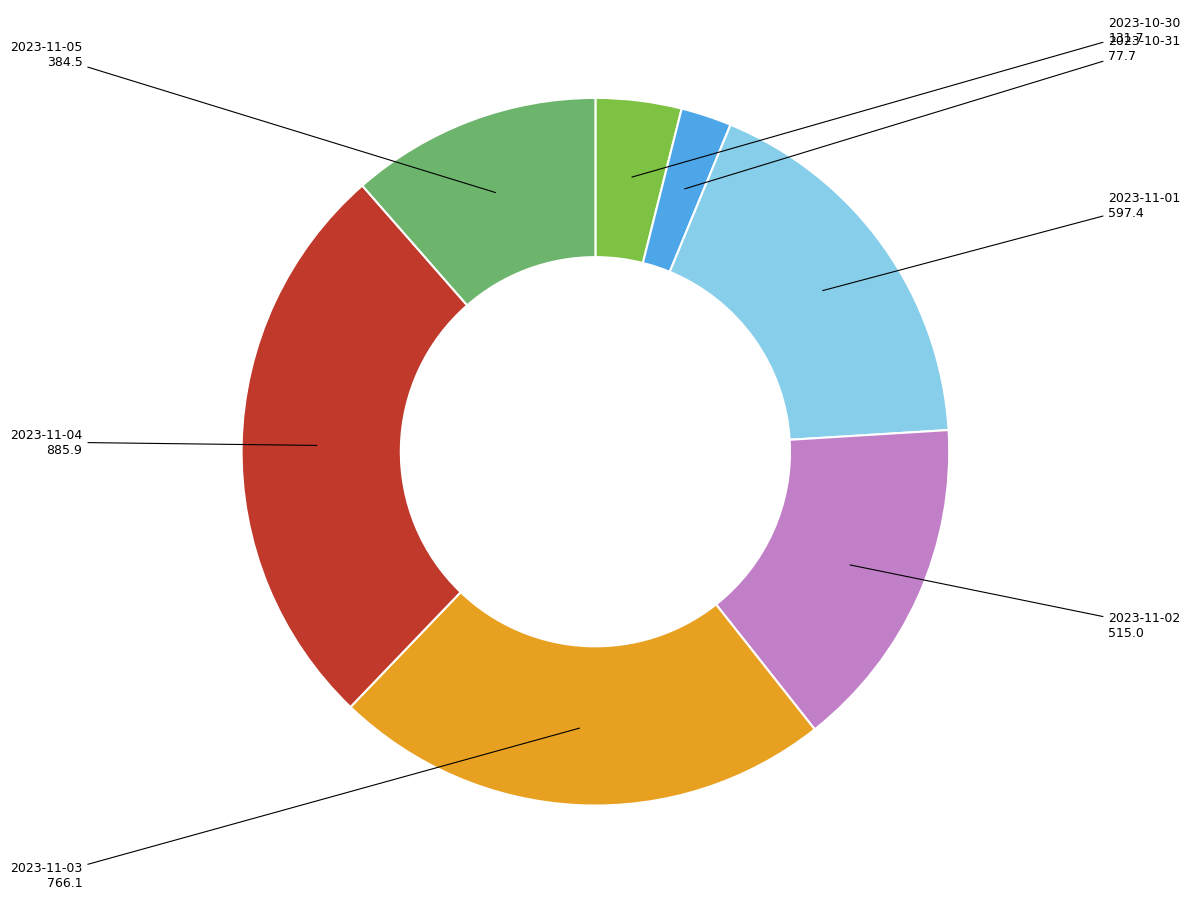

Is there any slice that represents more than half of the pie?

No